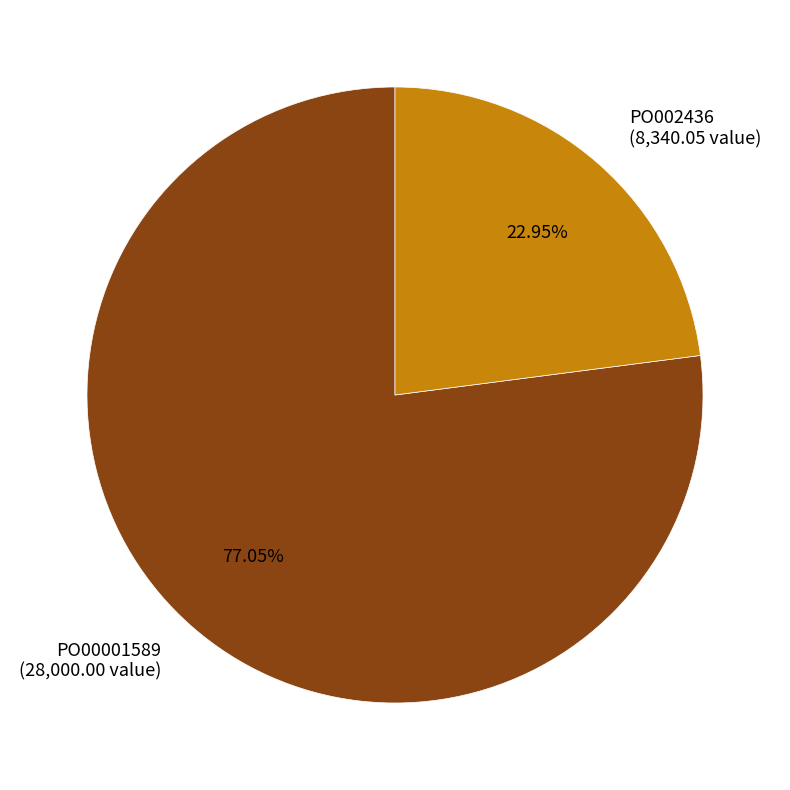

Count the number of slices in the pie.

2